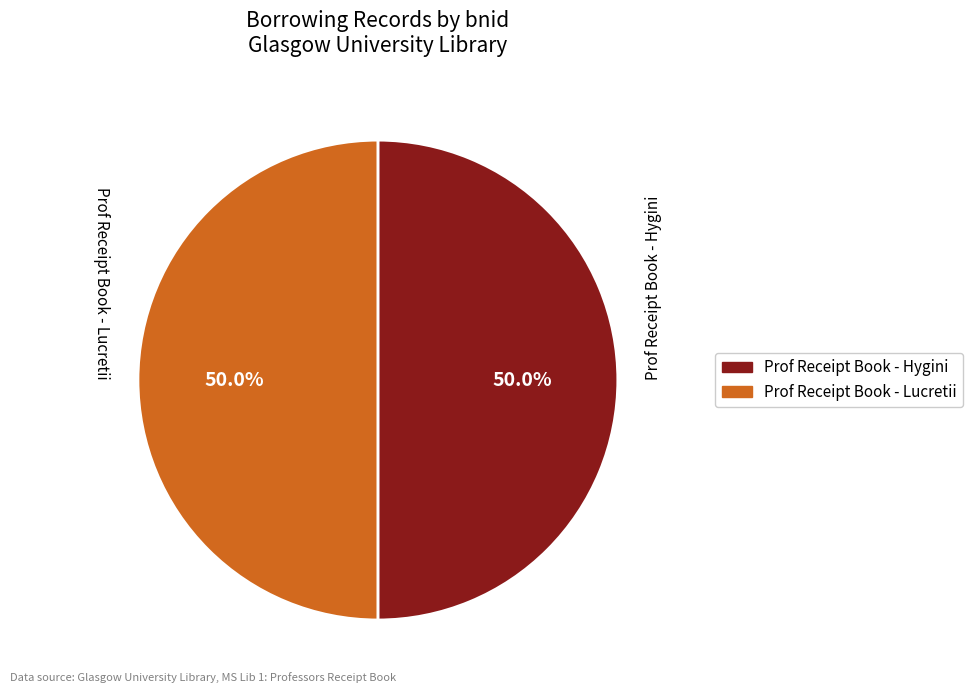

Combined, do Prof Receipt Book - Hygini and Prof Receipt Book - Lucretii account for over 50%?

Yes